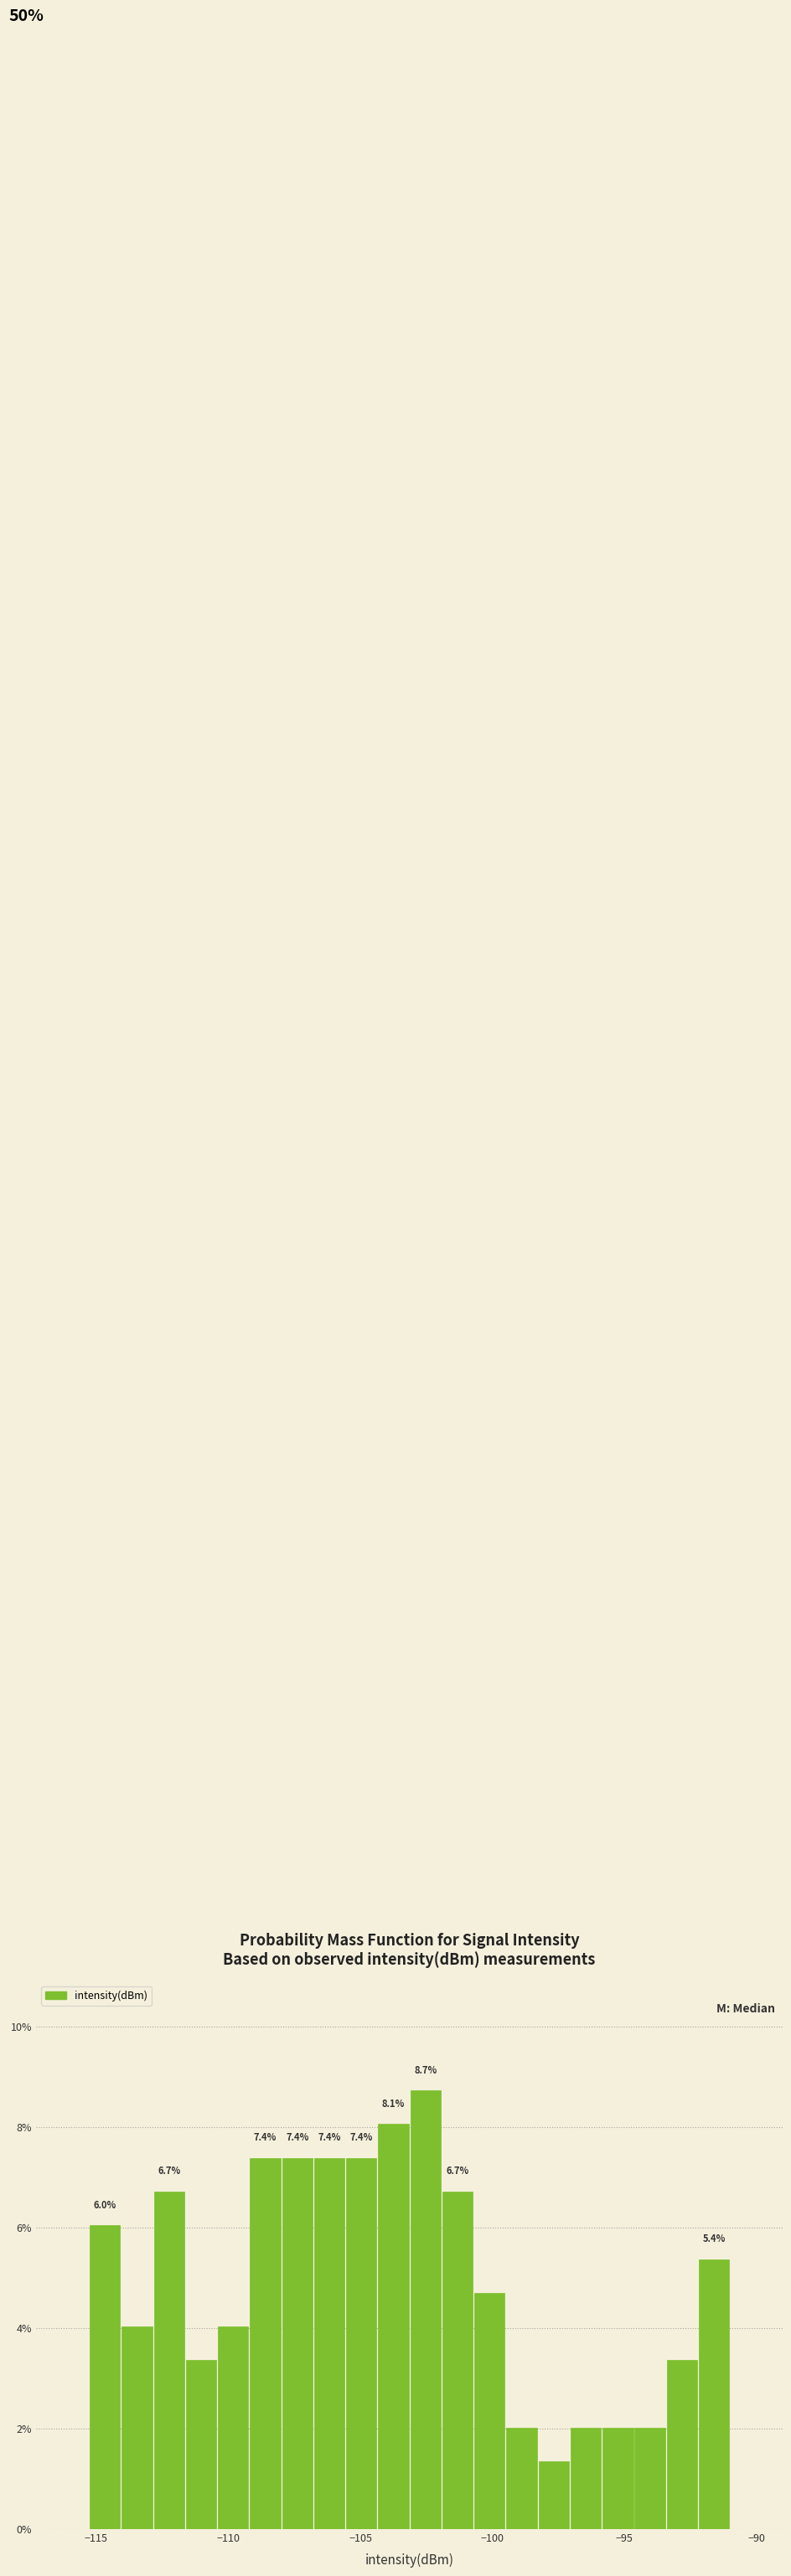

Read against the x-axis, roughly where is the centre of the tallest bar?

-102.5